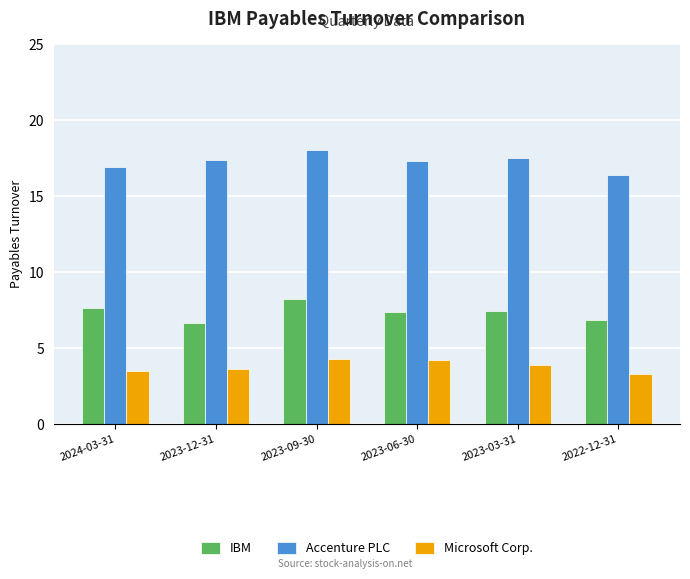

How many categories are shown in the chart?

6